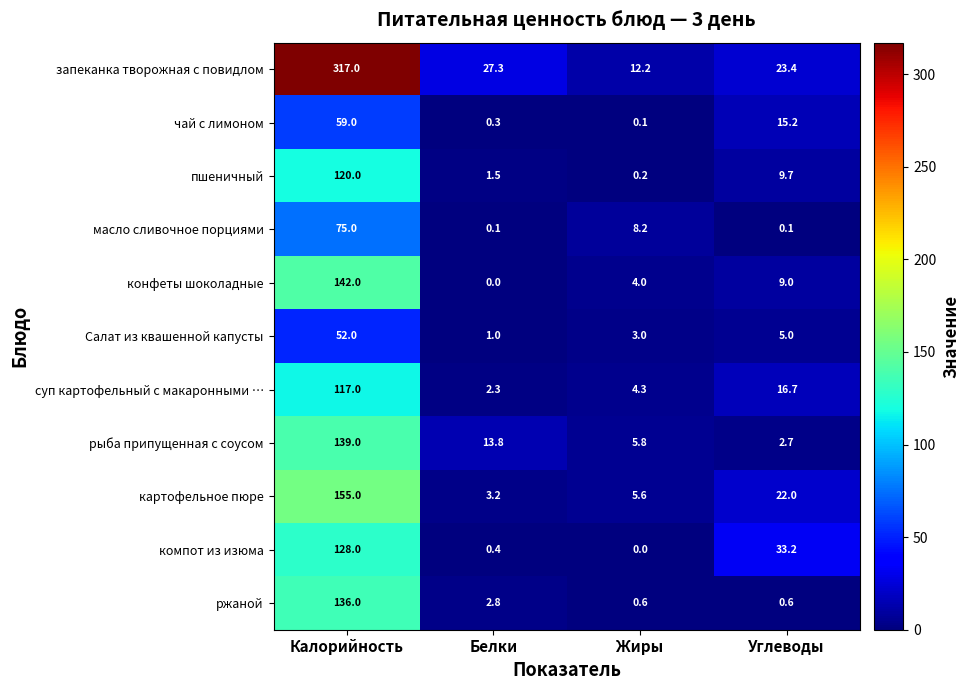

What value does the компот из изюма series have at Белки?

0.4